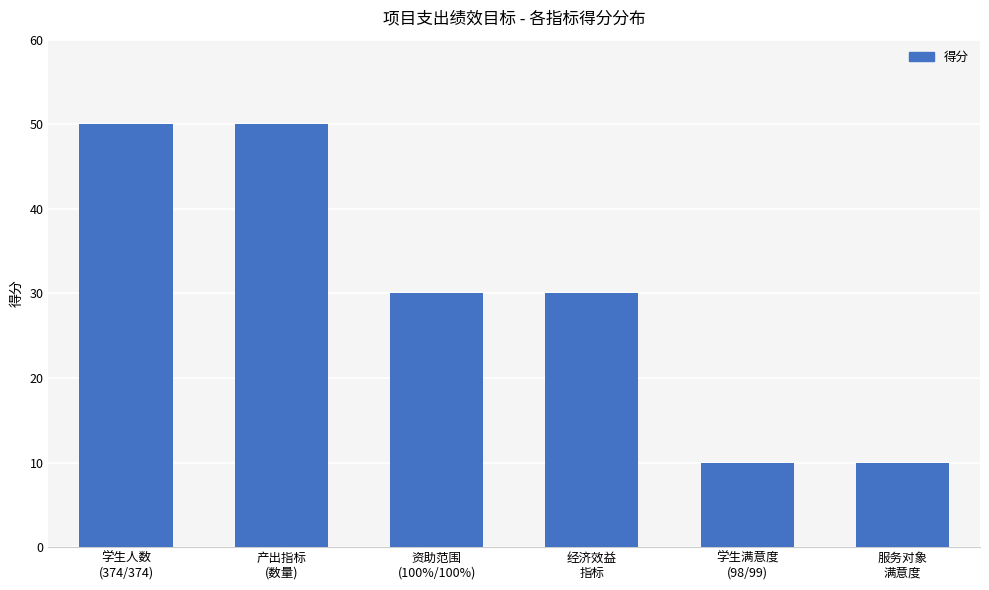

Reading left to right, list all the values displayed in this chart.

学生人数
(374/374)=50	产出指标
(数量)=50	资助范围
(100%/100%)=30	经济效益
指标=30	学生满意度
(98/99)=10	服务对象
满意度=10